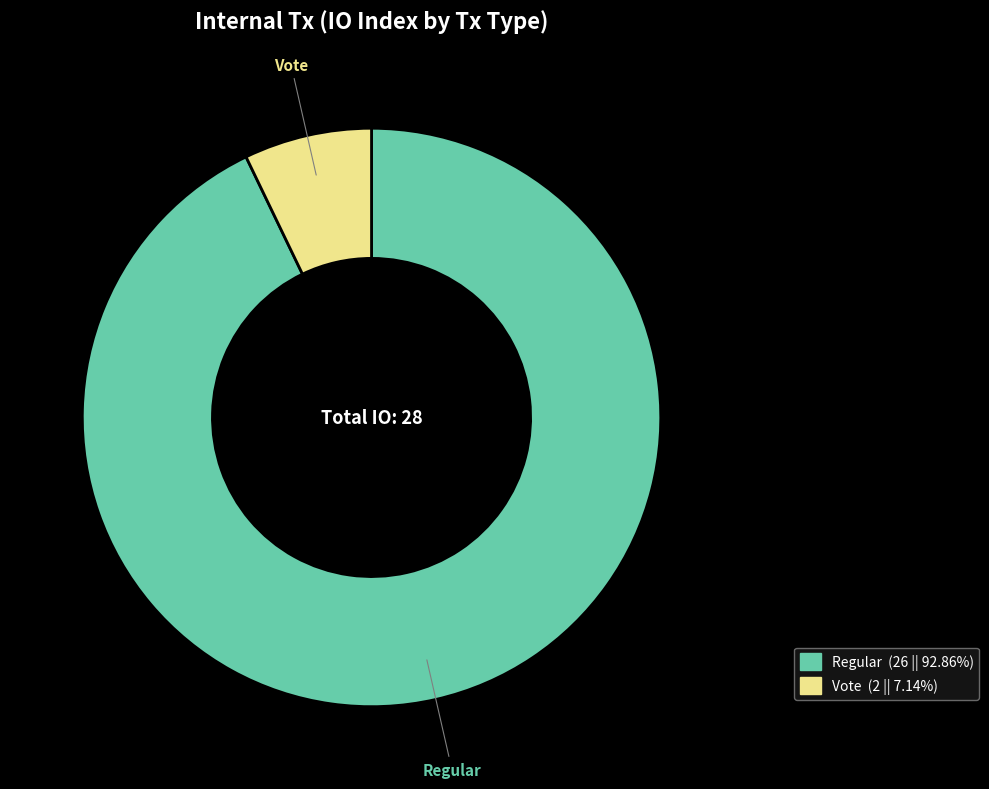

Is there a majority slice in this chart?

Yes